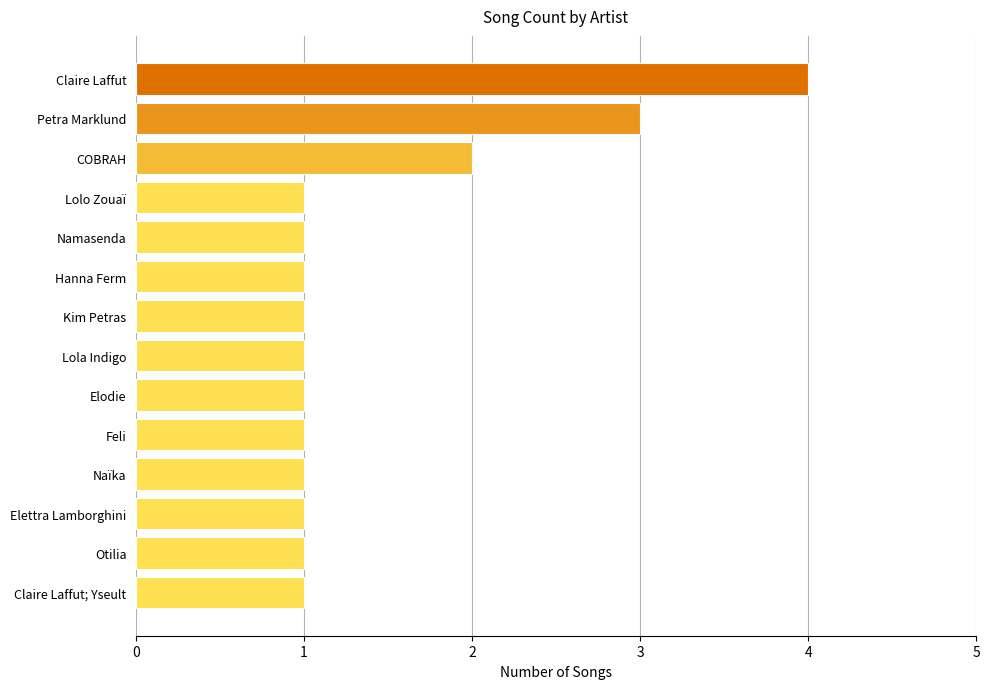

Between Petra Marklund and Otilia, which is larger?

Petra Marklund